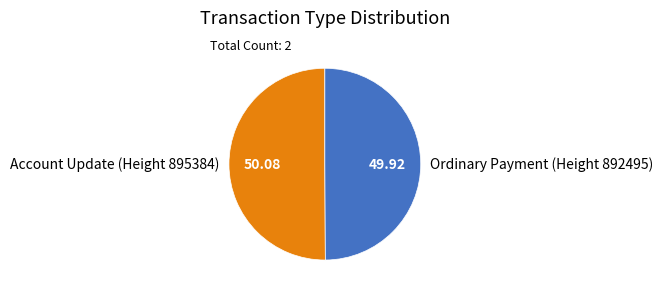

Combined, do Account Update (Height 895384) and Ordinary Payment (Height 892495) account for over 50%?

Yes